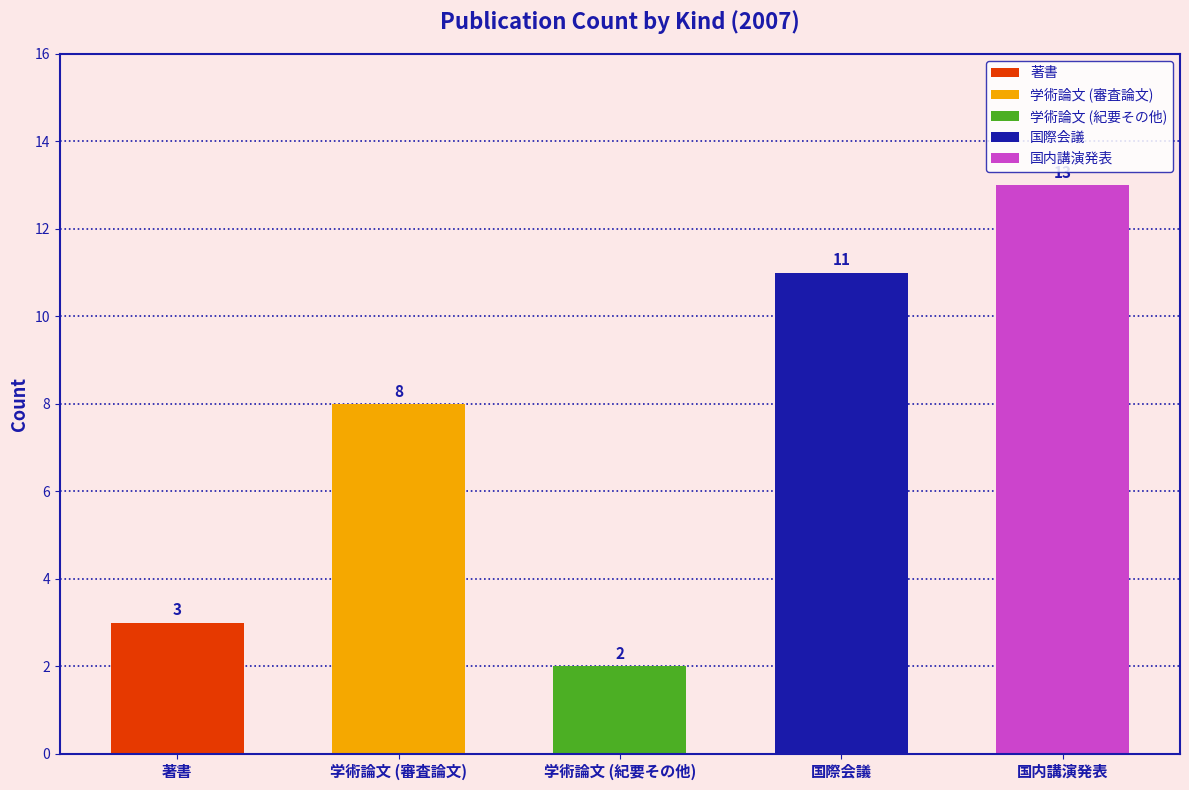

At which label is 国内講演発表 closest to 6?

学術論文 (審査論文)